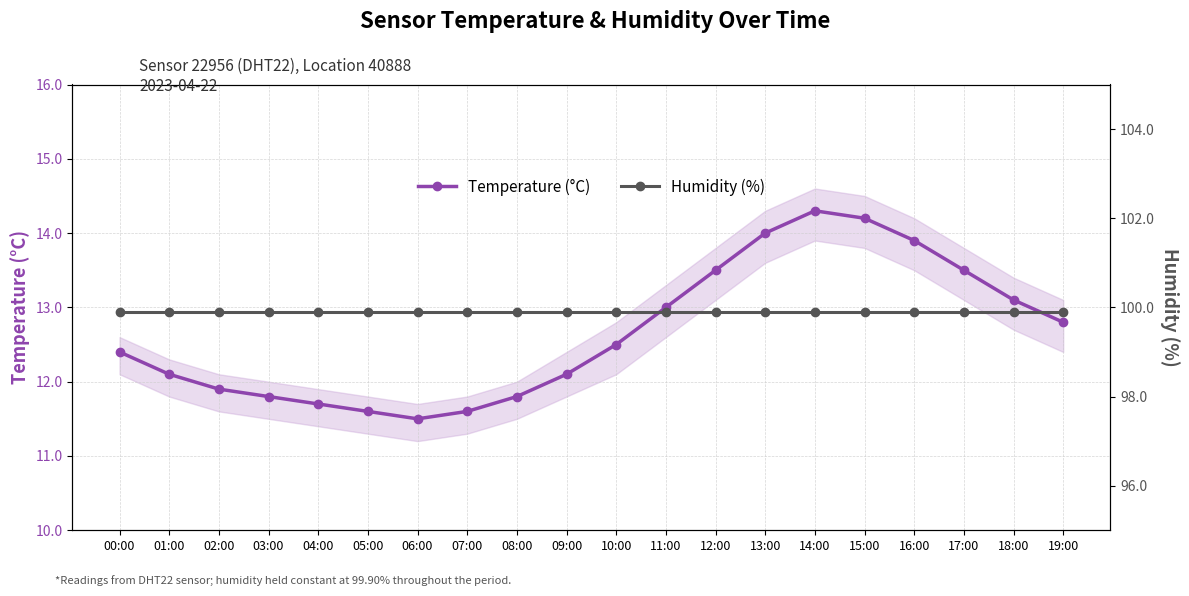

Which series has the largest range (max minus min)?

Temperature (°C)